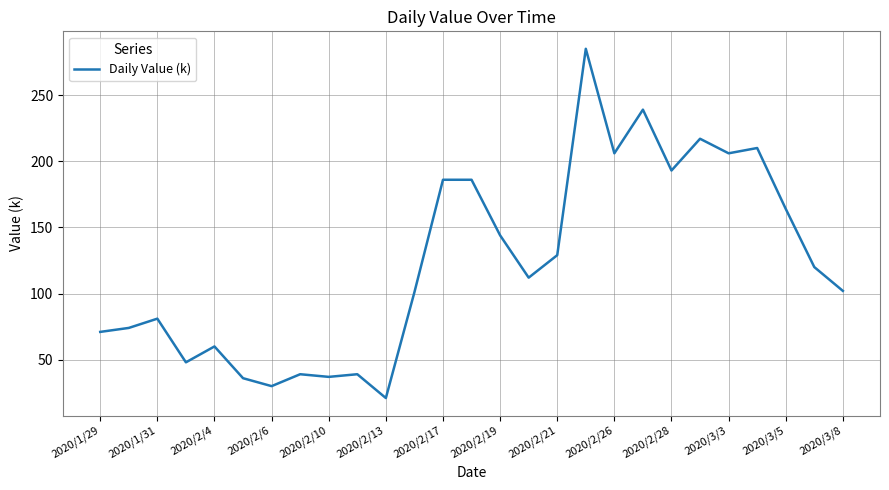

What is the maximum value shown in the chart?

285